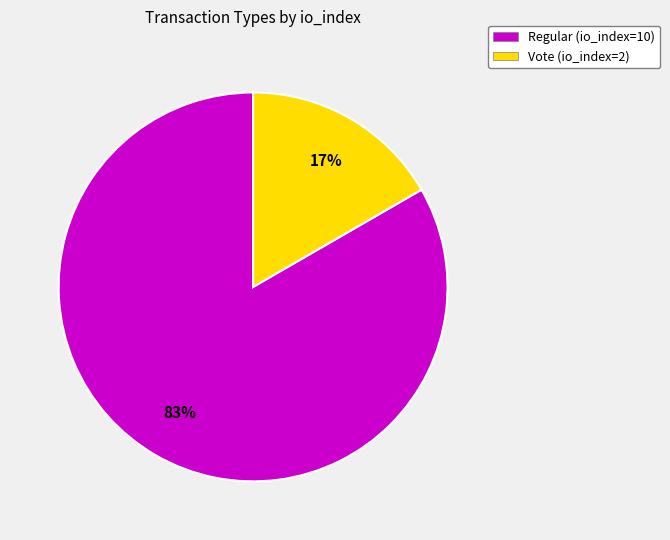

What percentage is the Regular (io_index=10) slice, to the nearest percent?

83%